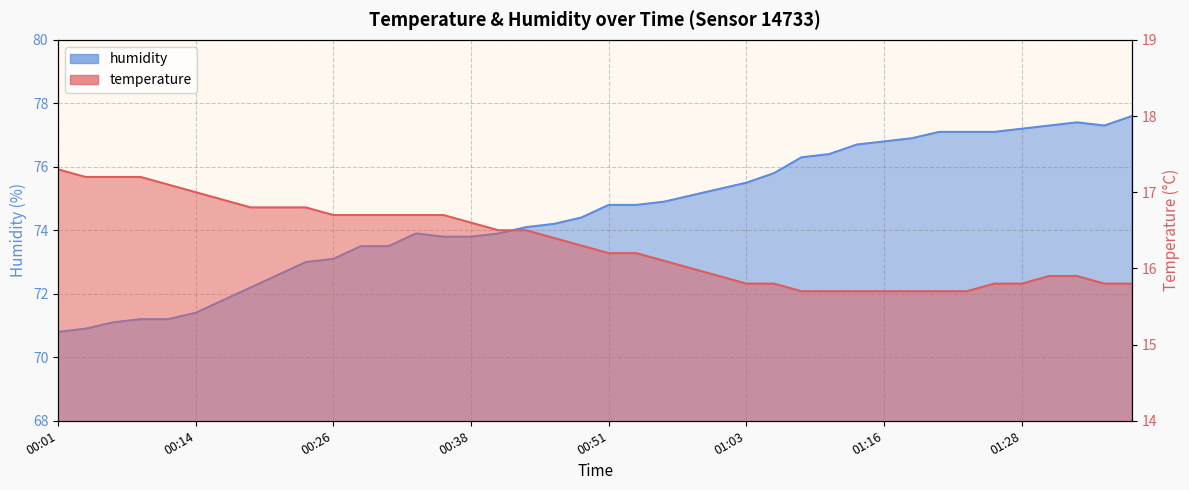

Reading left to right, transcribe all the data shown in this chart.

temperature: 00:01=17.3	00:04=17.2	00:06=17.2	00:09=17.2	00:11=17.1	00:14=17.0	00:16=16.9	00:18=16.8	00:21=16.8	00:24=16.8	00:26=16.7	00:29=16.7	00:31=16.7	00:34=16.7	00:36=16.7	00:38=16.6	00:41=16.5	00:43=16.5	00:46=16.4	00:48=16.3	00:51=16.2	00:53=16.2	00:56=16.1	00:58=16.0	01:00=15.9	01:03=15.8	01:05=15.8	01:08=15.7	01:11=15.7	01:13=15.7	01:16=15.7	01:18=15.7	01:21=15.7	01:23=15.7	01:26=15.8	01:28=15.8	01:33=15.9	01:36=15.9	01:38=15.8	01:41=15.8
humidity: 00:01=70.8	00:04=70.9	00:06=71.1	00:09=71.2	00:11=71.2	00:14=71.4	00:16=71.8	00:18=72.2	00:21=72.6	00:24=73.0	00:26=73.1	00:29=73.5	00:31=73.5	00:34=73.9	00:36=73.8	00:38=73.8	00:41=73.9	00:43=74.1	00:46=74.2	00:48=74.4	00:51=74.8	00:53=74.8	00:56=74.9	00:58=75.1	01:00=75.3	01:03=75.5	01:05=75.8	01:08=76.3	01:11=76.4	01:13=76.7	01:16=76.8	01:18=76.9	01:21=77.1	01:23=77.1	01:26=77.1	01:28=77.2	01:33=77.3	01:36=77.4	01:38=77.3	01:41=77.6